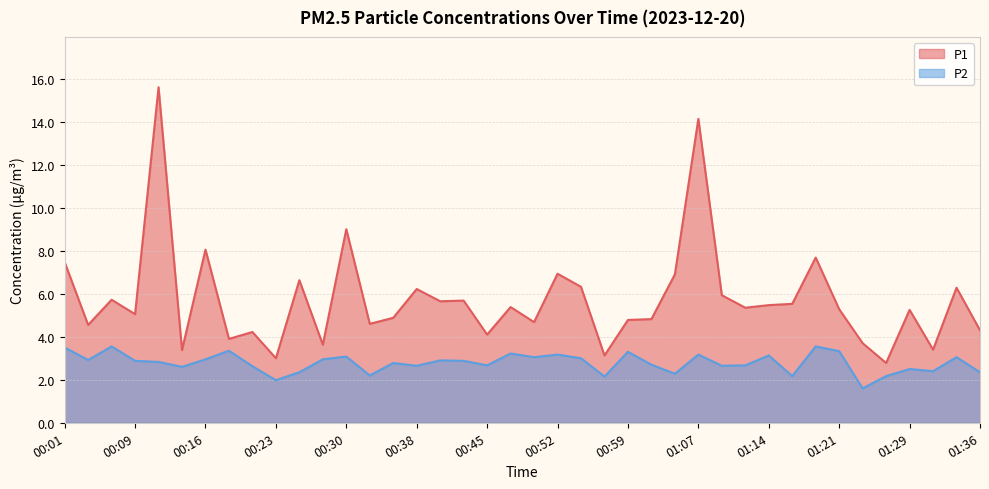

True or false: P1 and P2 intersect in this chart.

False